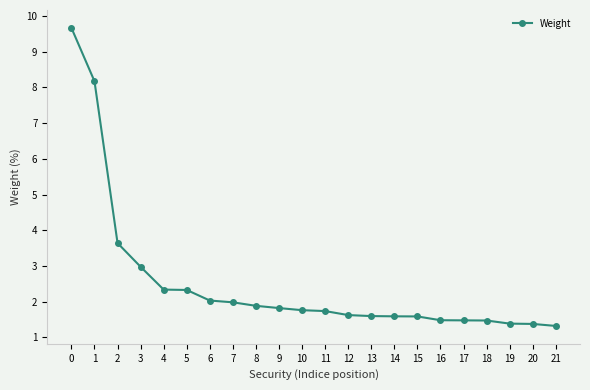

What is the smallest value displayed?

1.3